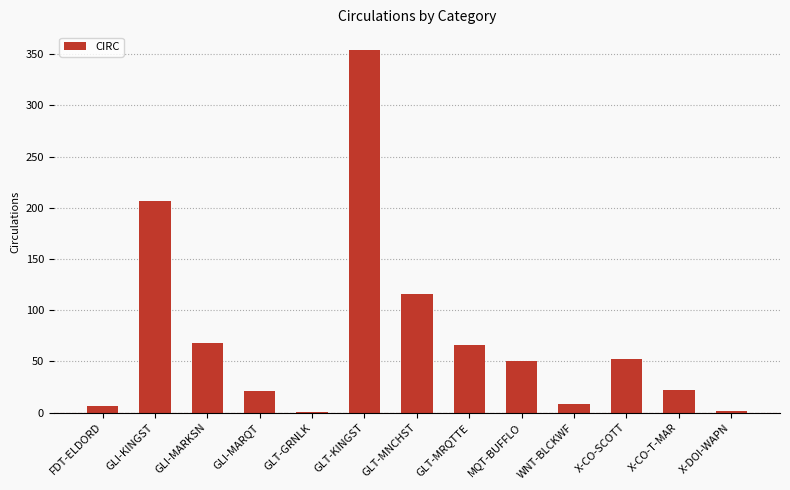

At which category does the chart reach its peak across all series?

GLT-KINGST